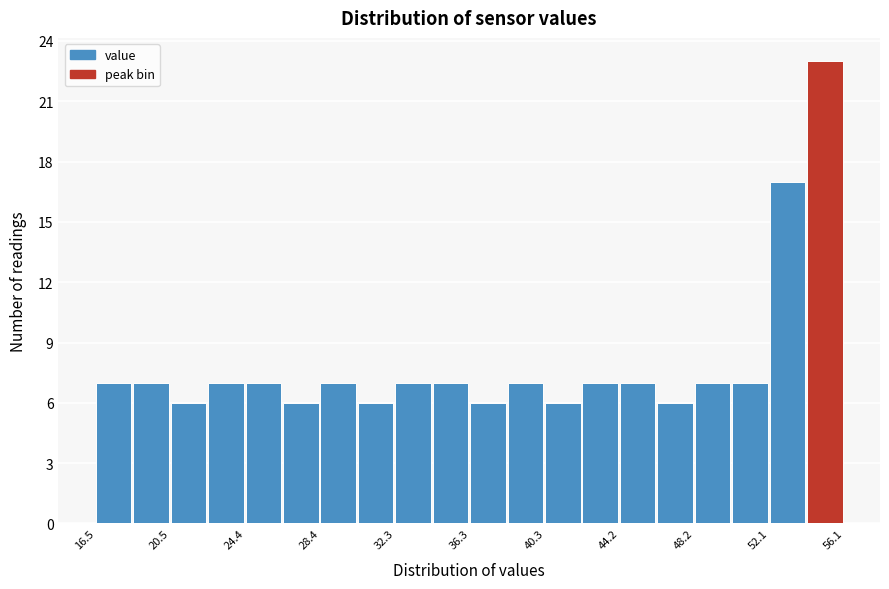

Read against the x-axis, roughly where is the centre of the tallest bar?

55.0